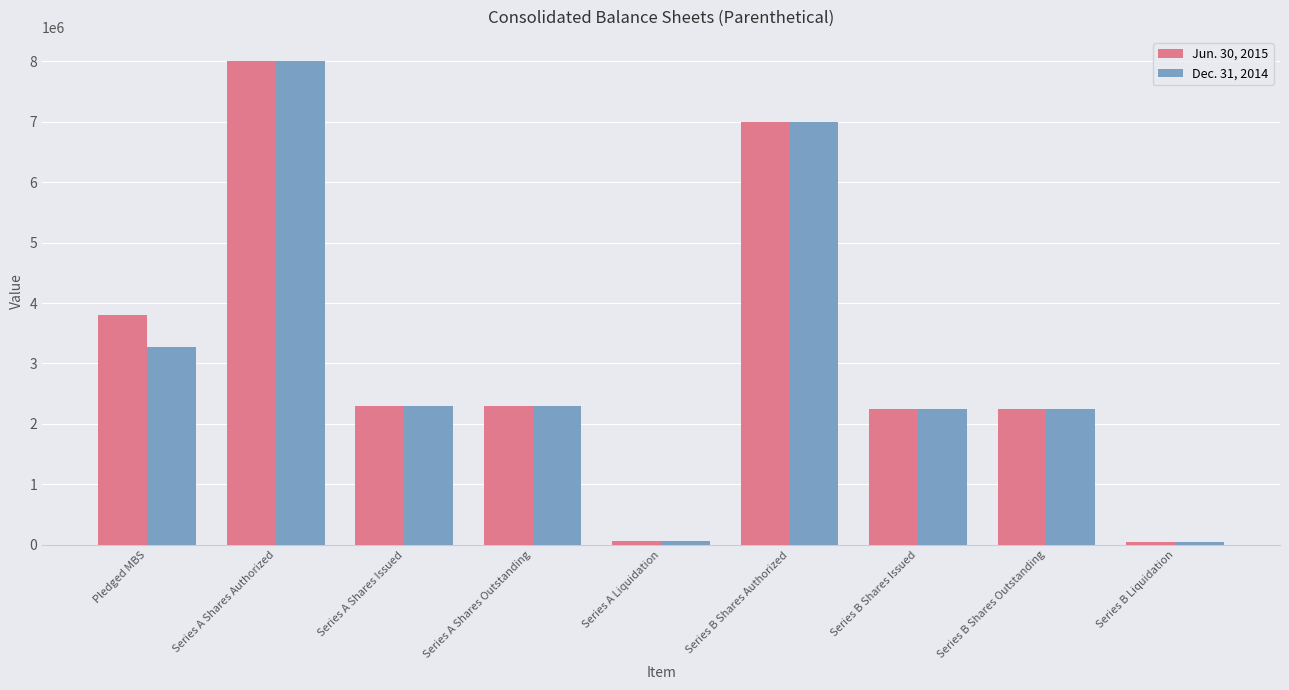

Is it true that Dec. 31, 2014 equals 7000000 at Series B Shares Authorized?

True